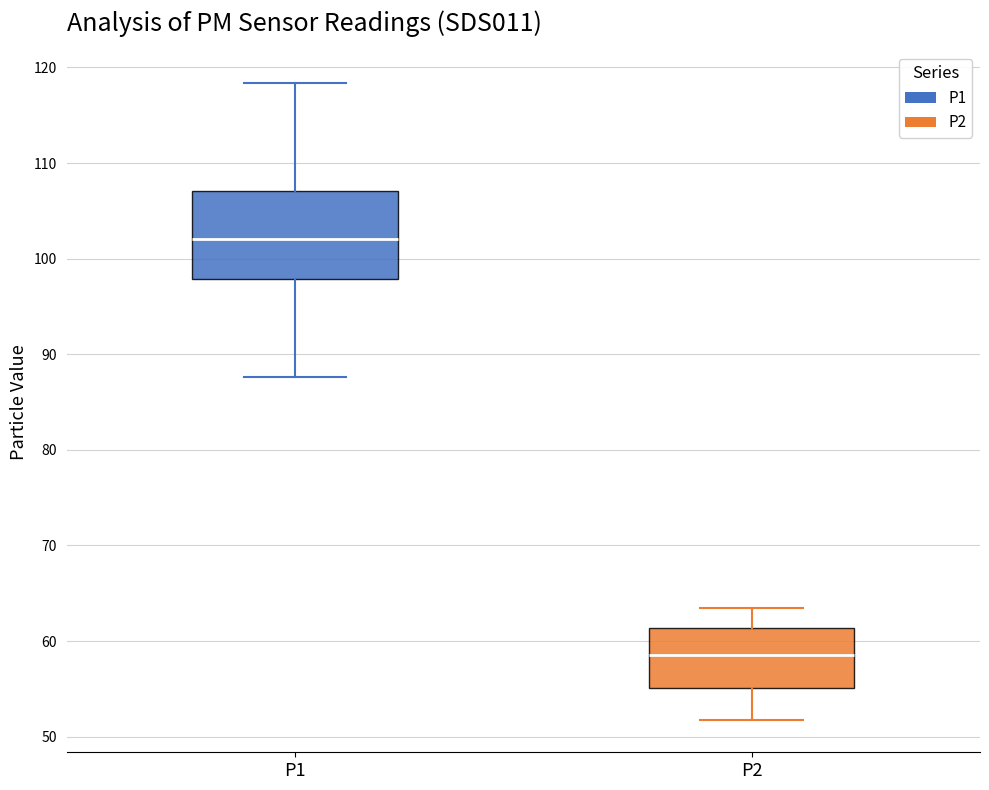

Where does the median line of the box for P2 sit on the y-axis? The values are not printed on the chart, so give them approximately, as read against the axis.

59